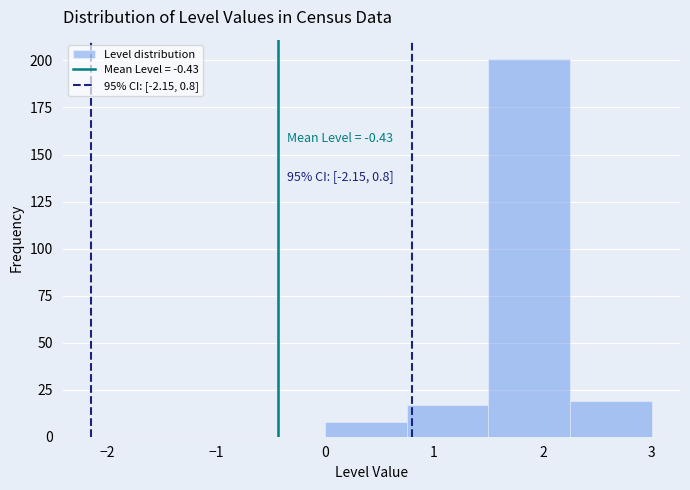

Over which range of the x-axis is the bar tallest?

1.50 to 2.25